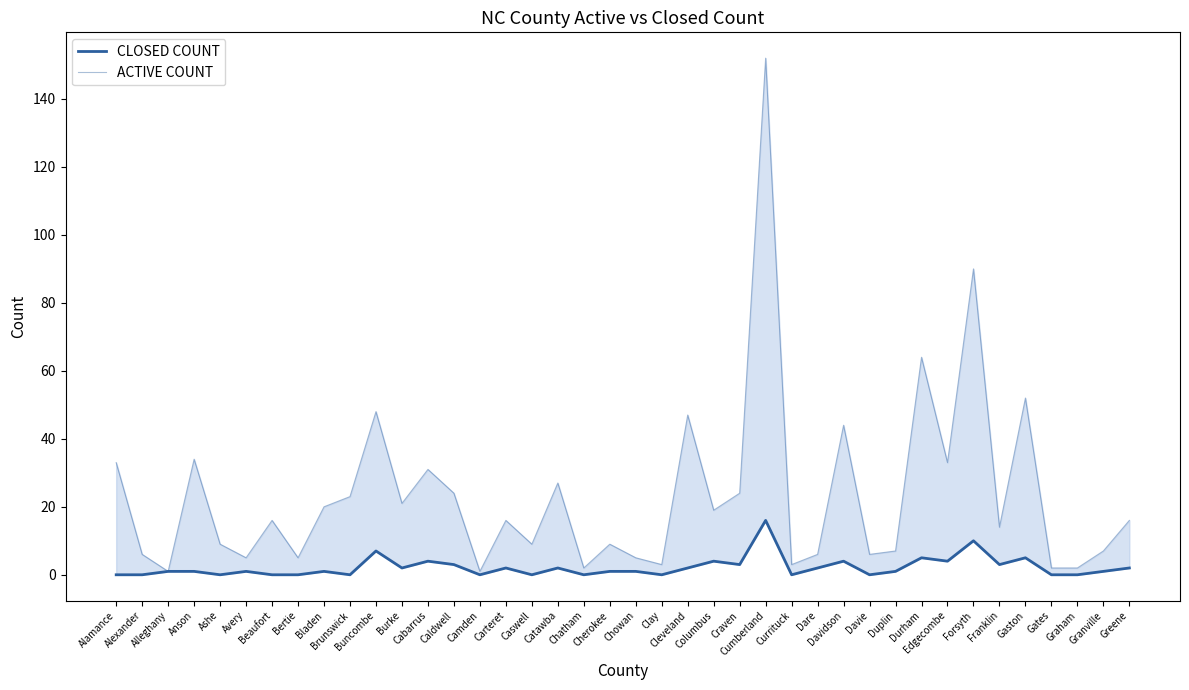

List the series in order of their overall mean, lowest first.

CLOSED COUNT, ACTIVE COUNT